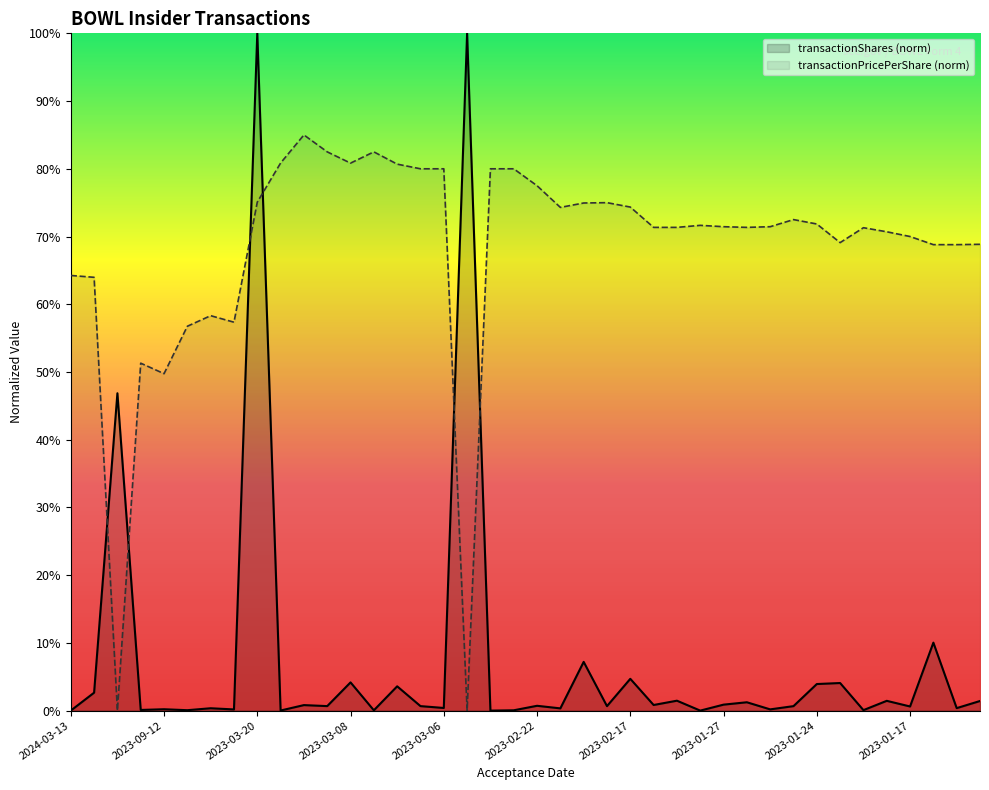

Where is the first local maximum for transactionPricePerShare?

2023-09-15